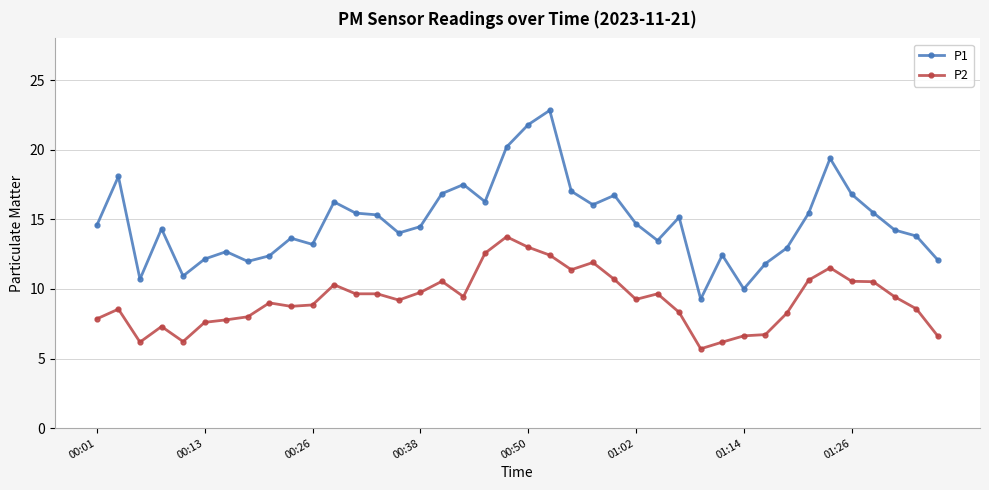

What is the lowest value of the P1 series?

9.3